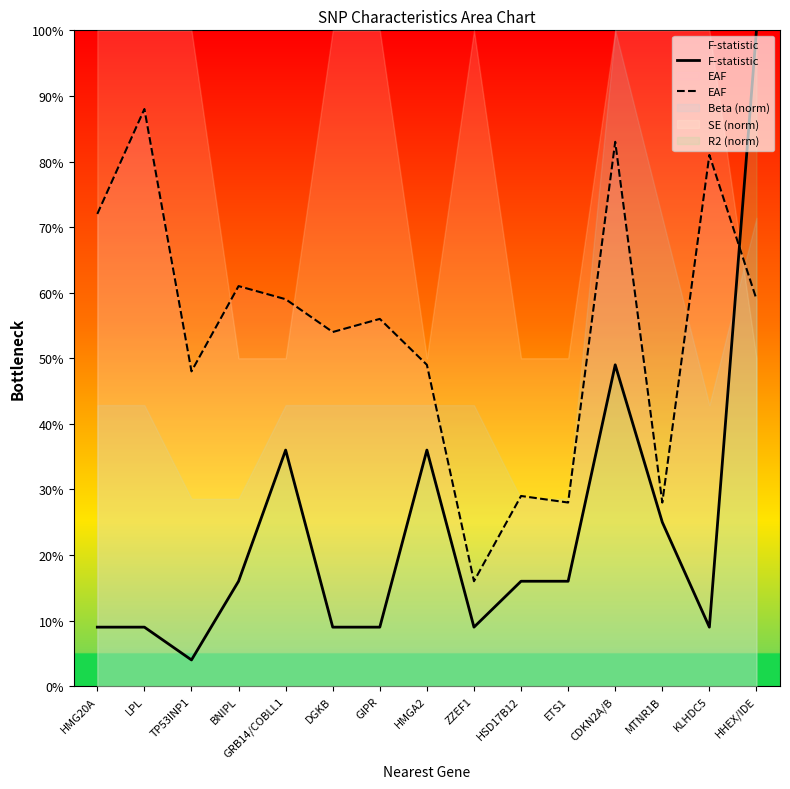

List the series in order of their peak value, lowest first.

EAF, F-statistic